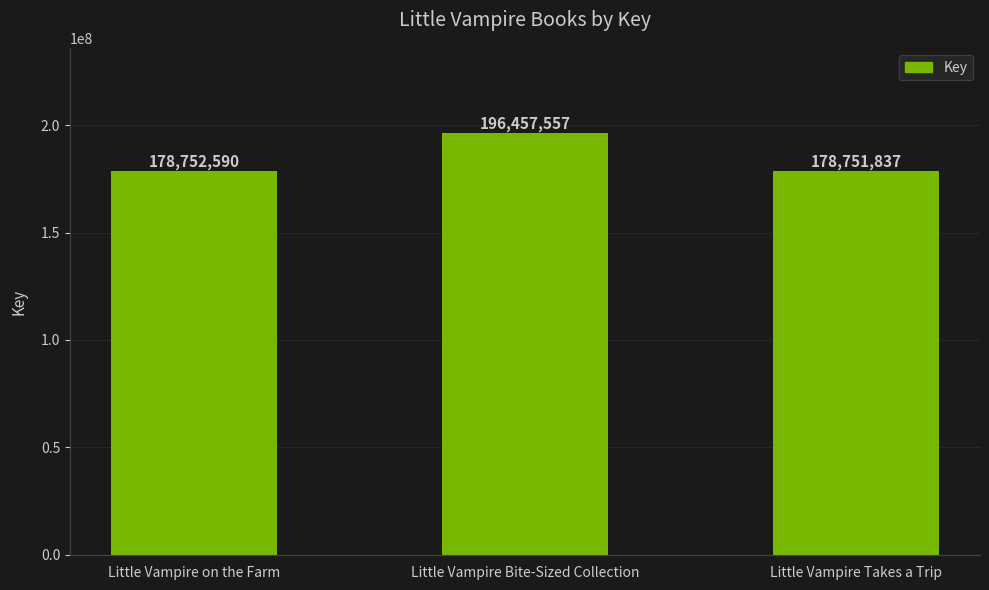

What is the value of the 3rd bar from the left?

178751837